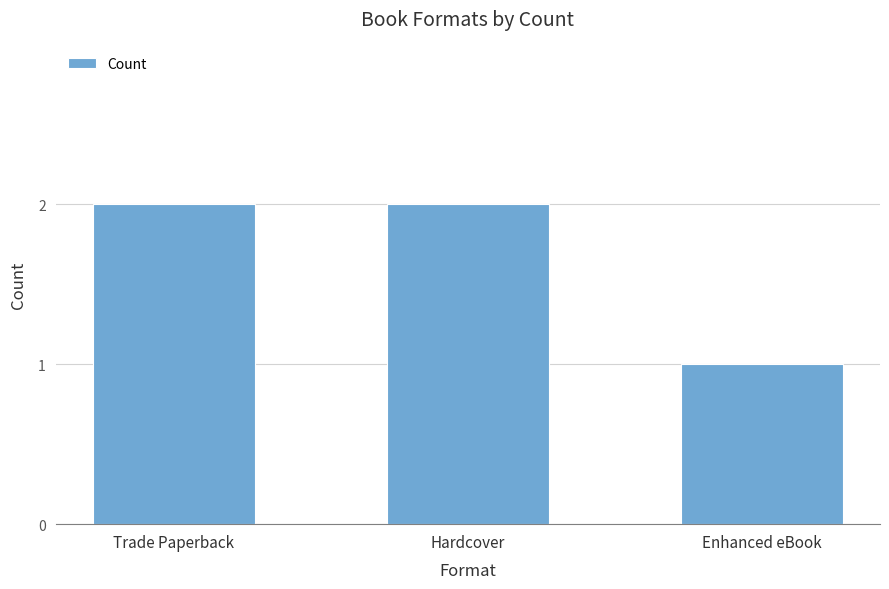

Where is the data nearest to the value 1?

Enhanced eBook